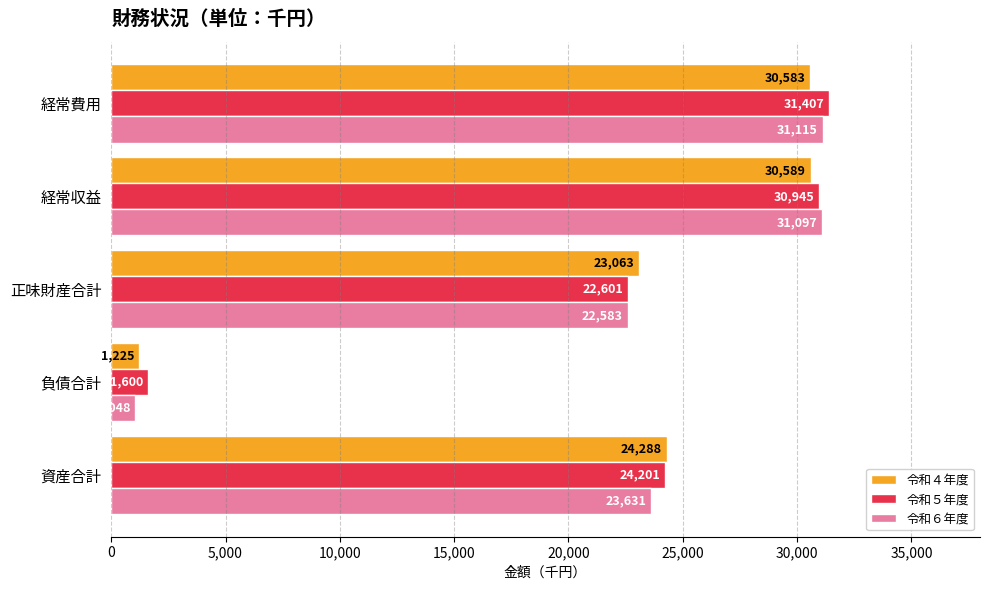

What is the maximum value shown in the chart?

31407